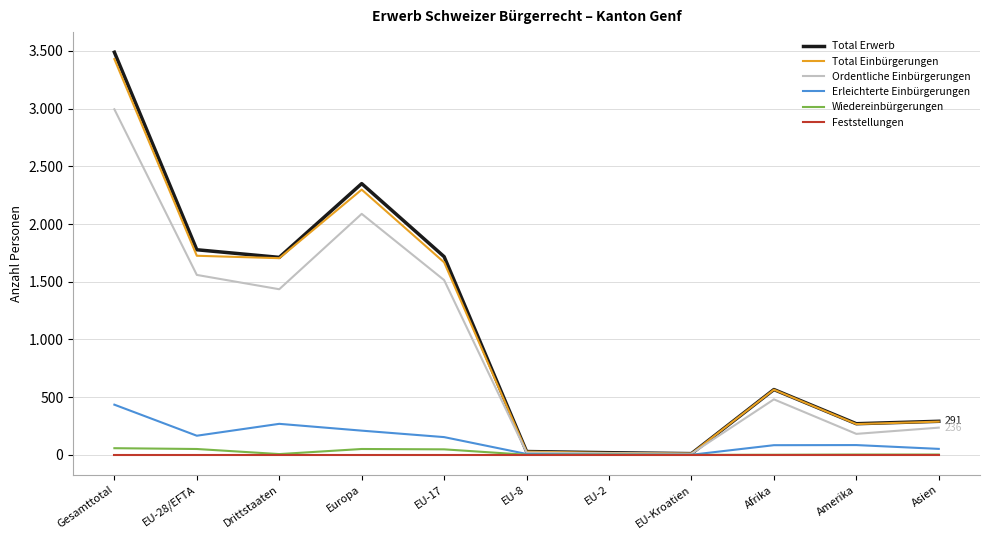

At which category does the chart reach its peak across all series?

Gesamttotal